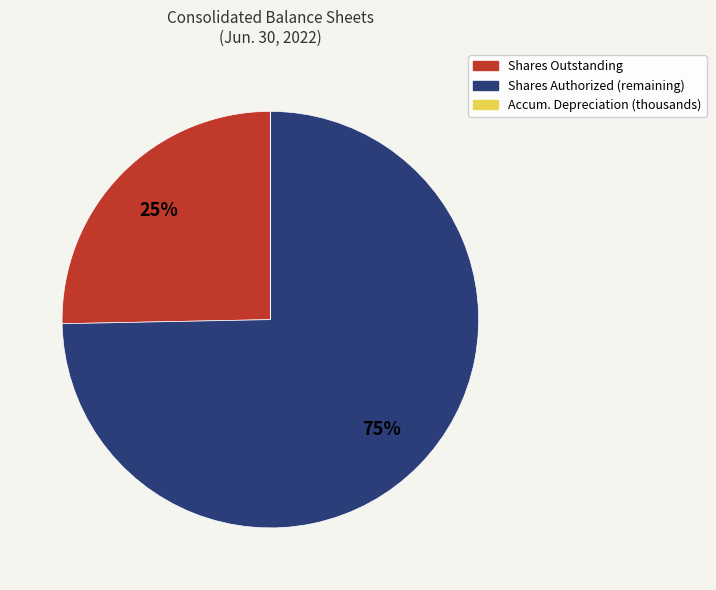

Does any single category account for the majority?

Yes